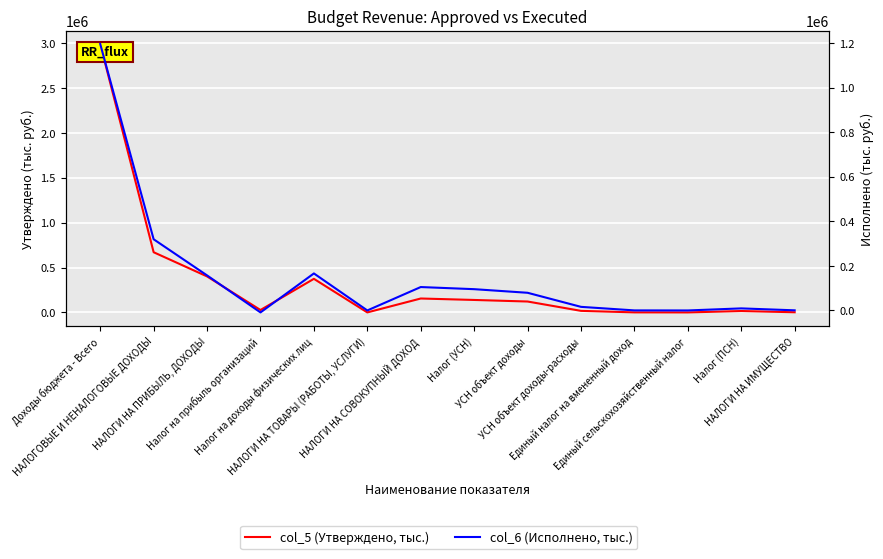

At which label does col_6 (Исполнено, тыс.) reach its peak?

Доходы бюджета - Всего